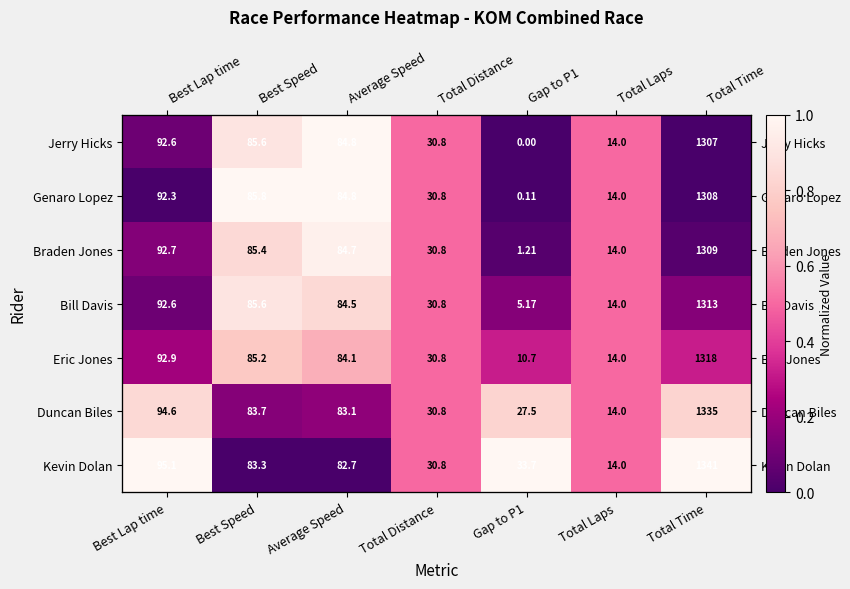

Between Total Distance and Gap to P1, which is larger?

Total Distance